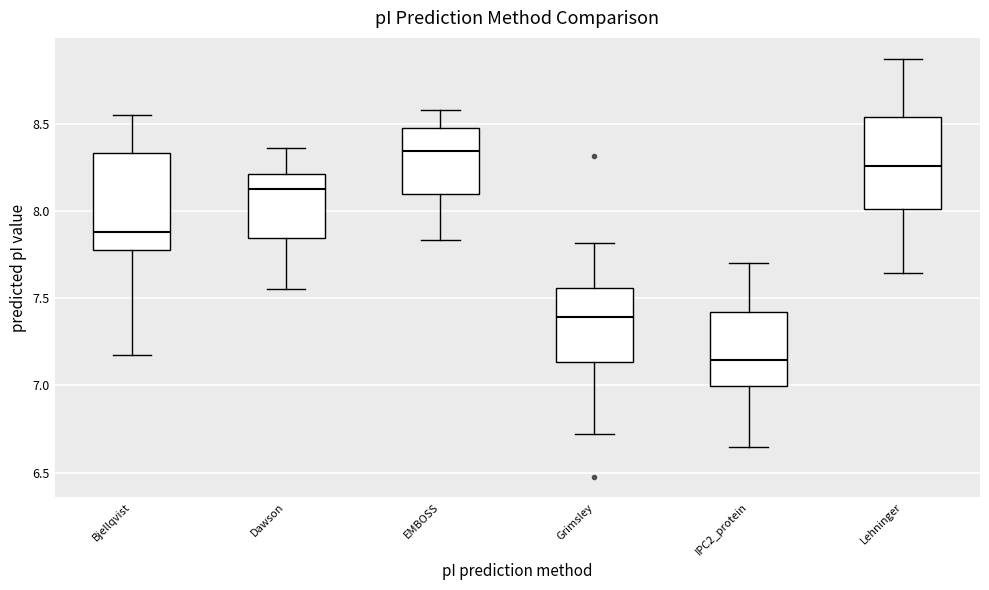

Reading left to right, transcribe this box plot: for each box, give where its median line is, the range the box spans, and where its two whiskers end, as read against the y-axis. The values are not printed on the chart, so give them approximately, as read against the axis.

Bjellqvist: median 7.90, box 7.80 to 8.35, whiskers 7.20 to 8.55
Dawson: median 8.15, box 7.85 to 8.20, whiskers 7.55 to 8.35
EMBOSS: median 8.35, box 8.10 to 8.50, whiskers 7.85 to 8.60
Grimsley: median 7.40, box 7.15 to 7.55, whiskers 6.70 to 7.80
IPC2_protein: median 7.15, box 7.00 to 7.40, whiskers 6.65 to 7.70
Lehninger: median 8.25, box 8.00 to 8.55, whiskers 7.65 to 8.85